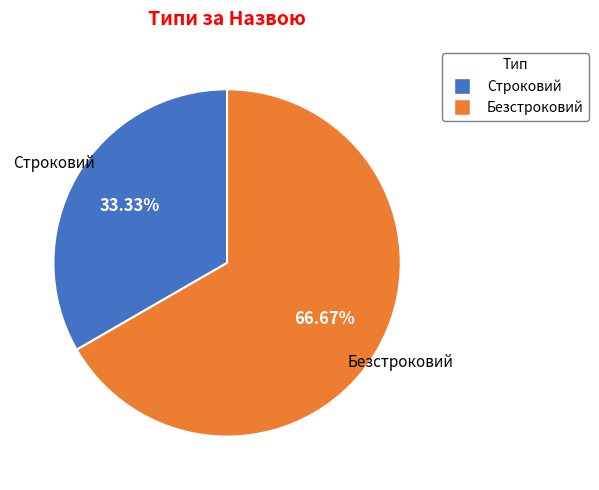

To the nearest percent, what is the combined percentage of Строковий and Безстроковий?

100%